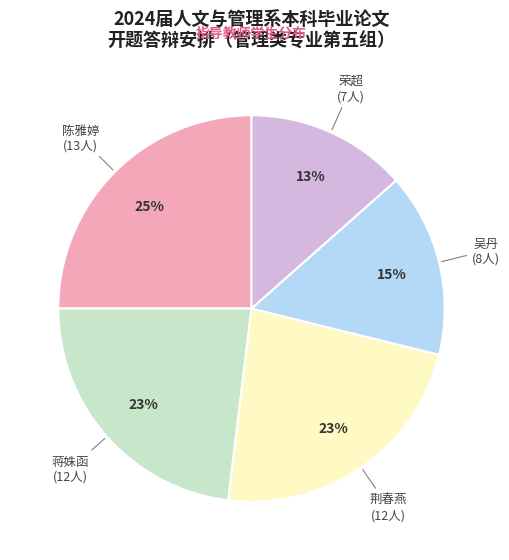

Is there any slice that represents more than half of the pie?

No